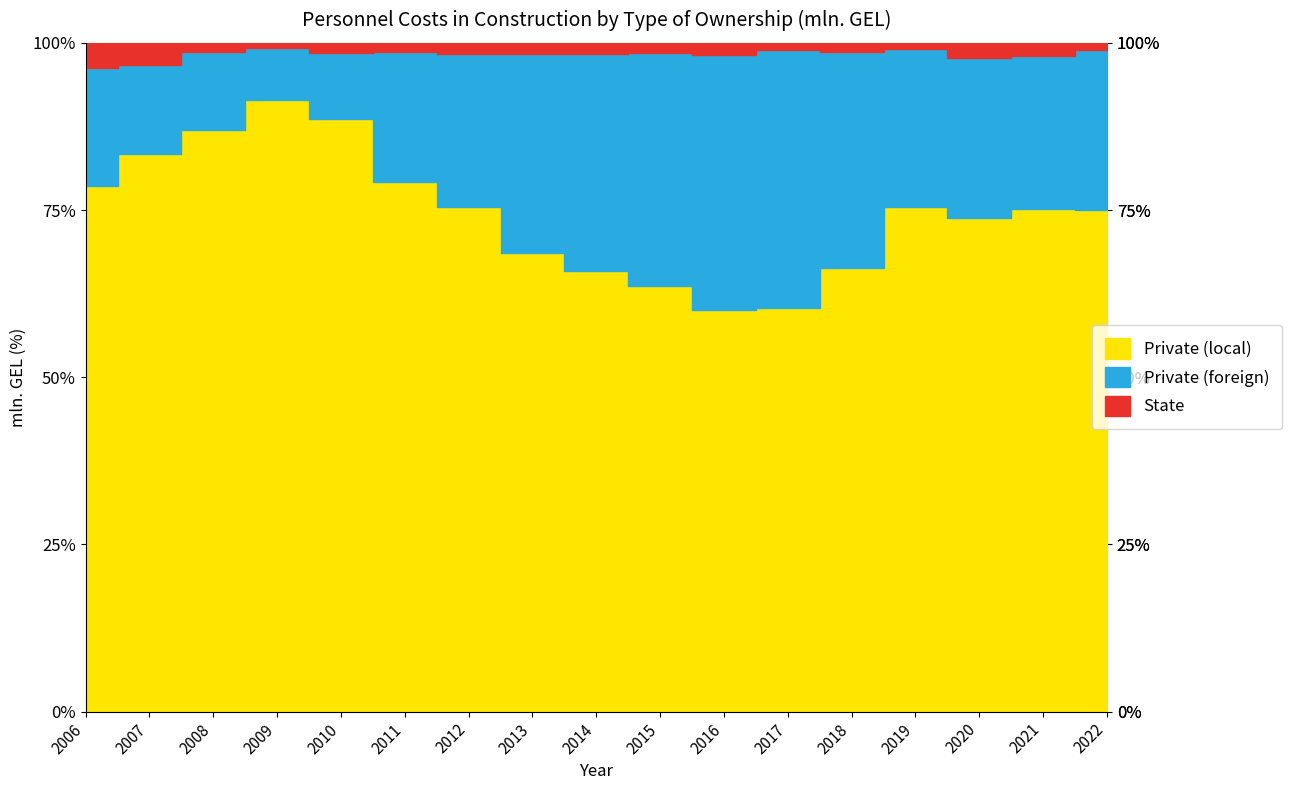

At which category is the sum across all series the highest?

2022